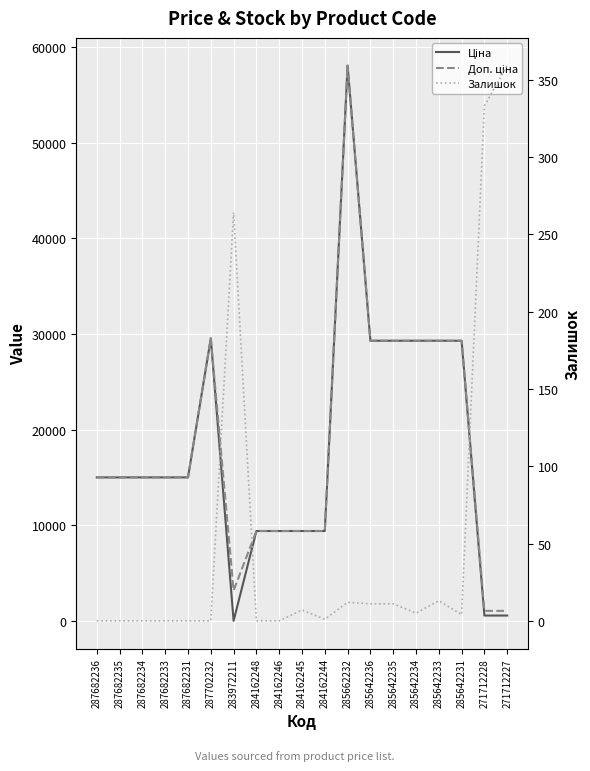

Is this an area chart (filled region under the line)?

No